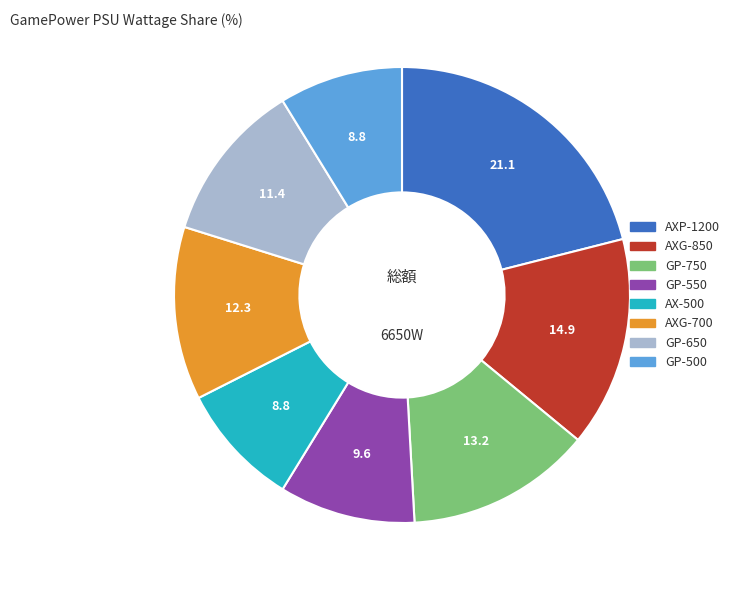

How many slices are in this pie chart?

8